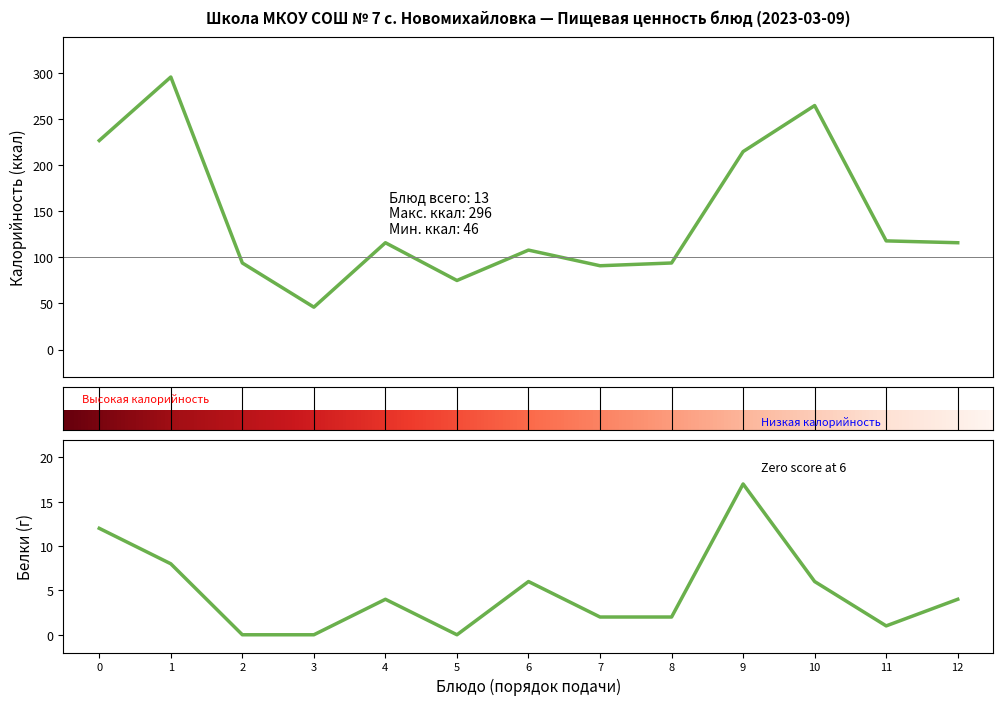

What is the sum of all Калорийность values?

1861